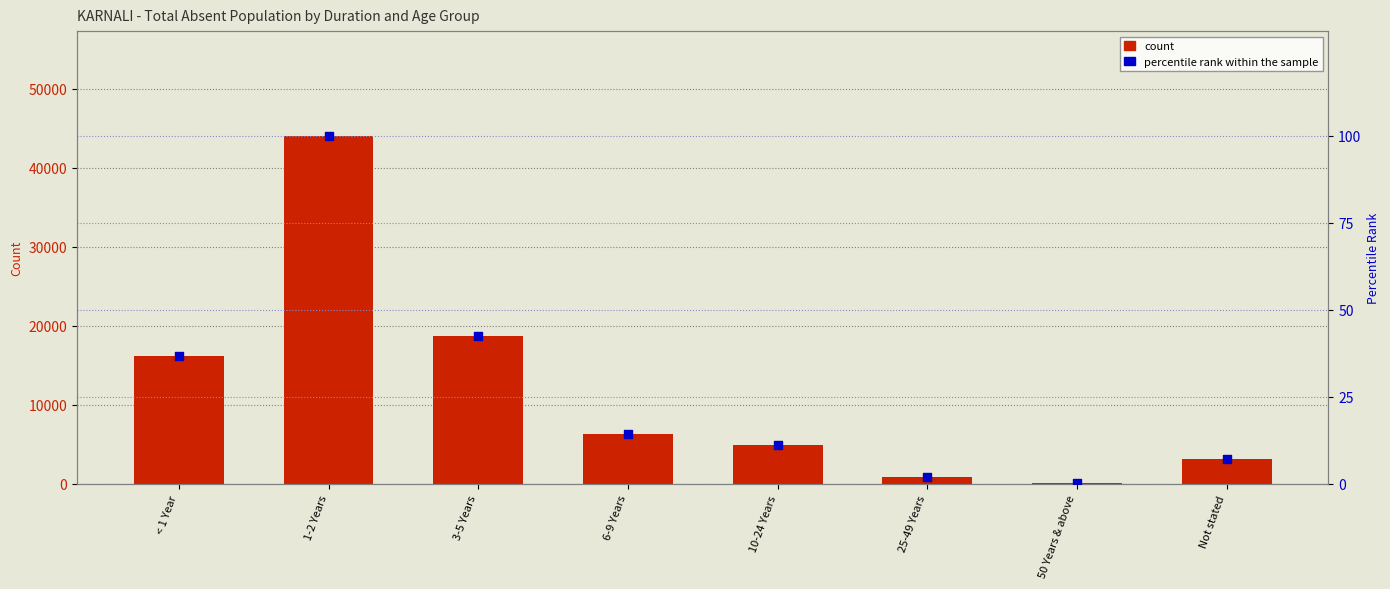

Is the value of percentile rank within the sample at 3-5 Years greater than the value of count at 50 Years & above?

No